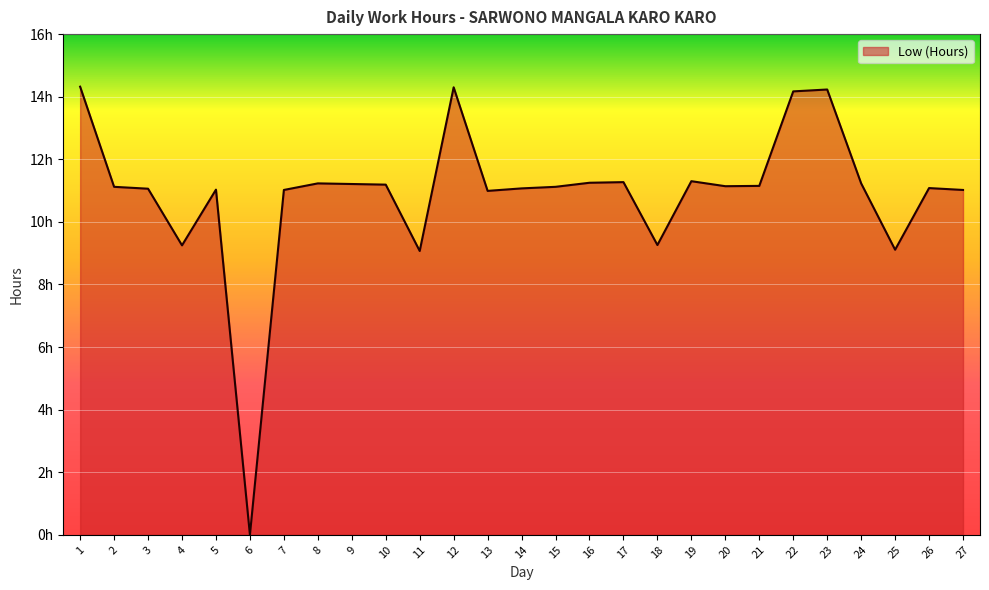

Does the chart display data point markers on the line(s)?

No